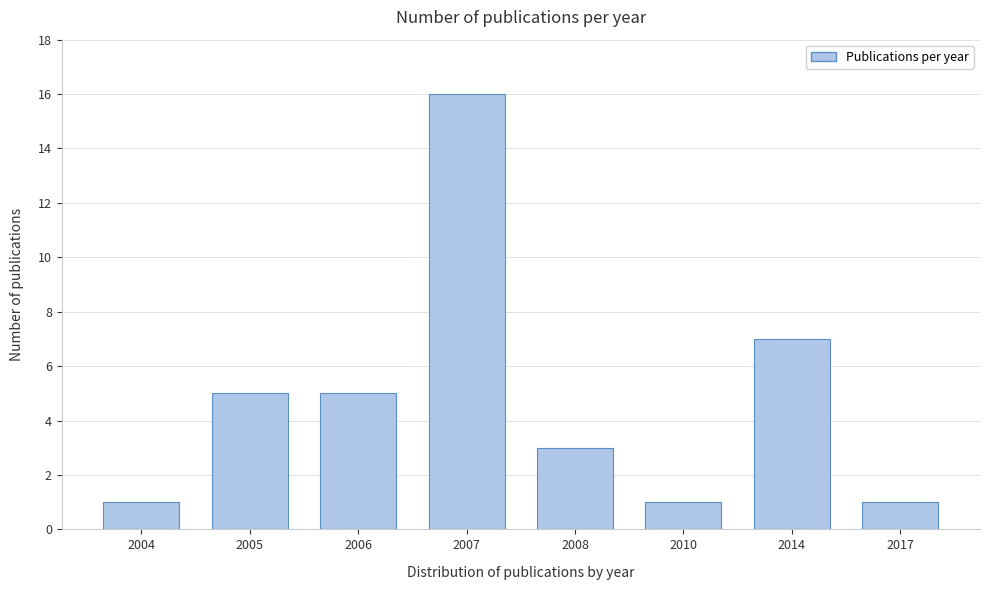

Reading left to right, extract all data points from this chart.

2004=1	2005=5	2006=5	2007=16	2008=3	2010=1	2014=7	2017=1